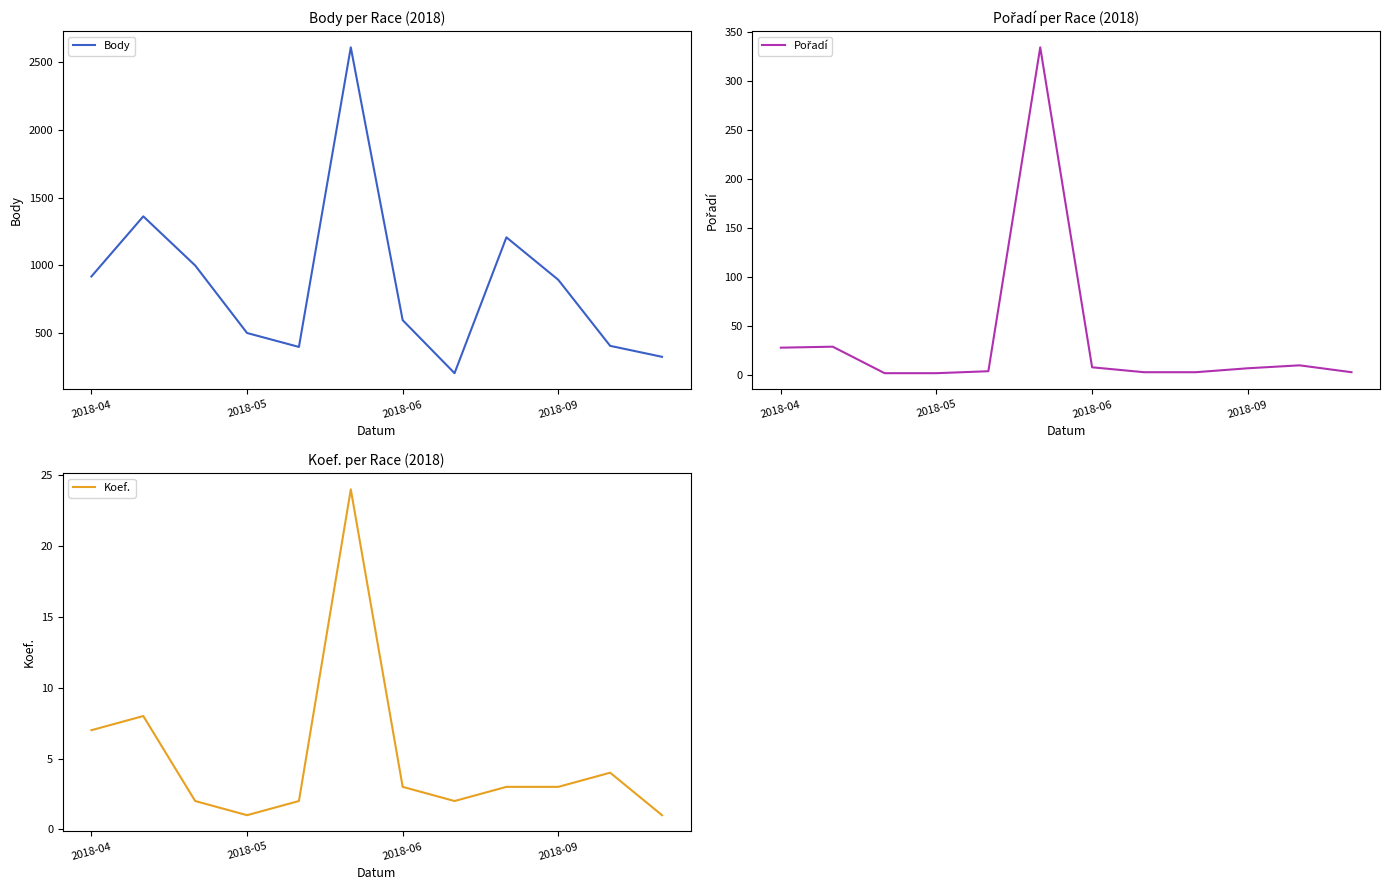

List the series in order of their peak value, lowest first.

Koef., Pořadí, Body